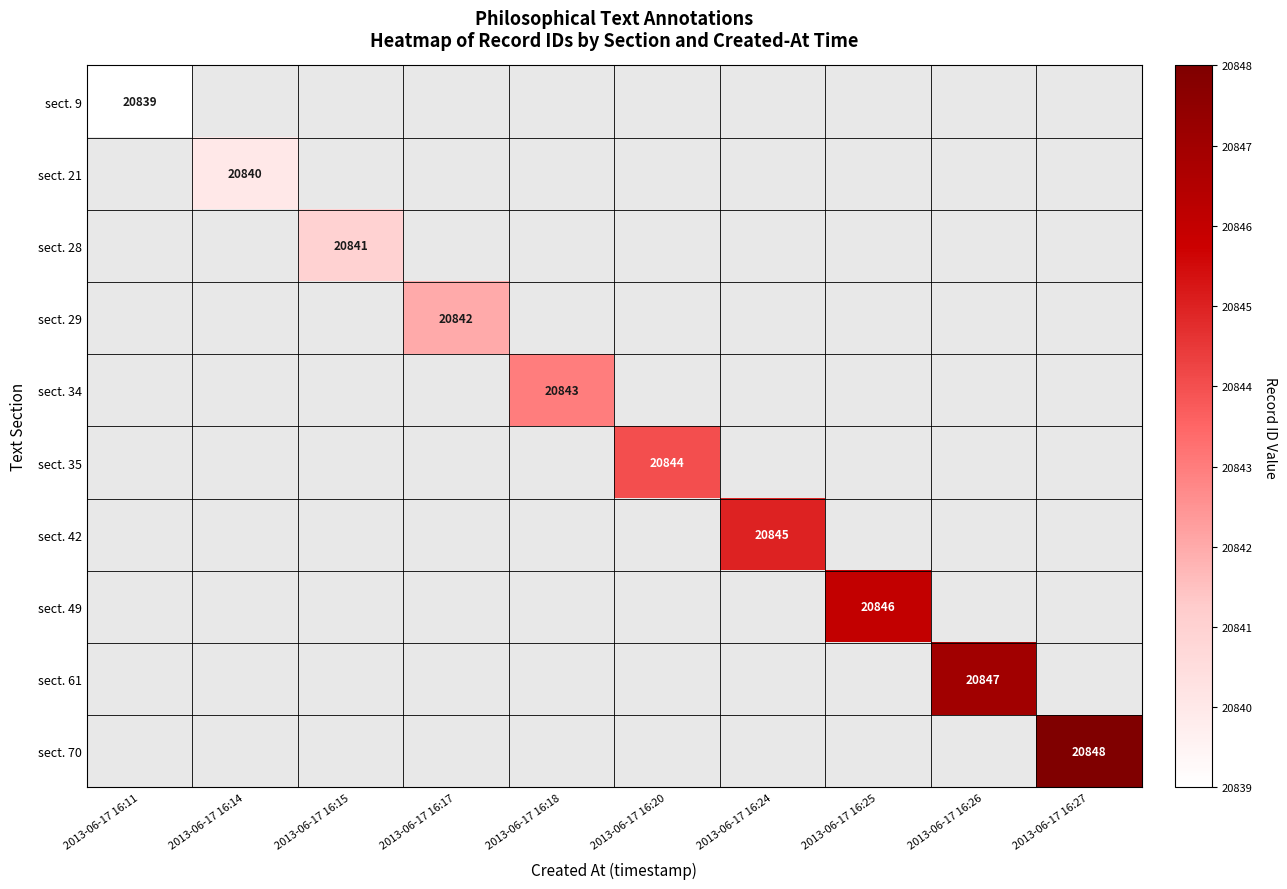

What value does the sect. 34 series have at 2013-06-17 16:18?

20843.0